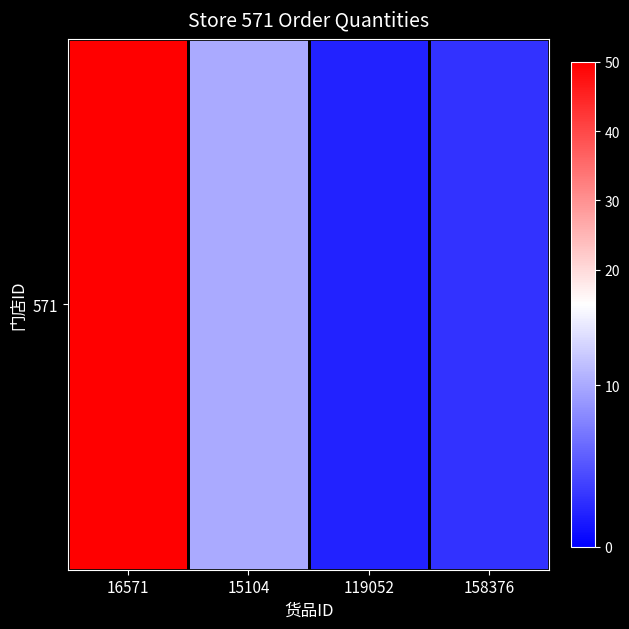

Rank the categories by value from highest to lowest.

16571, 15104, 158376, 119052